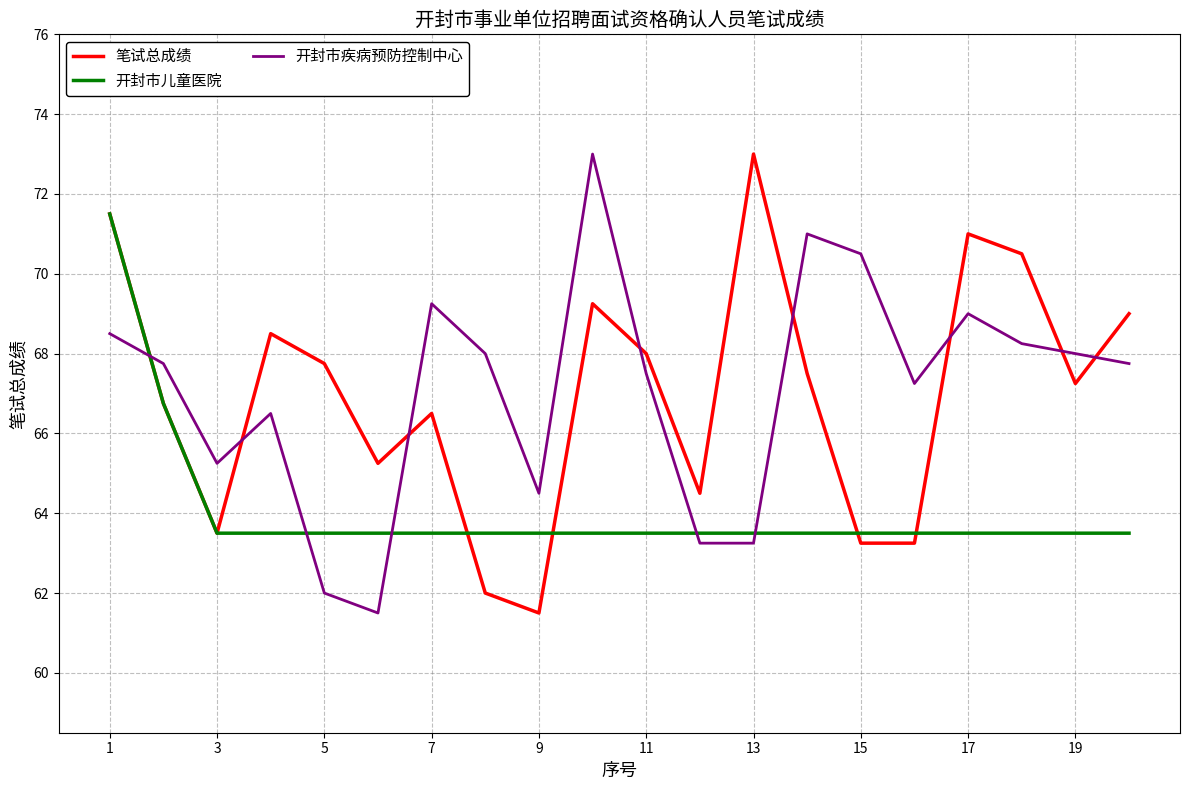

What is the lowest value of the 笔试总成绩 series?

61.5